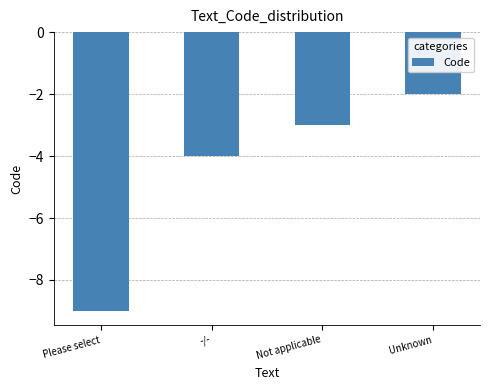

What is the difference between the values at Unknown and Not applicable?

1